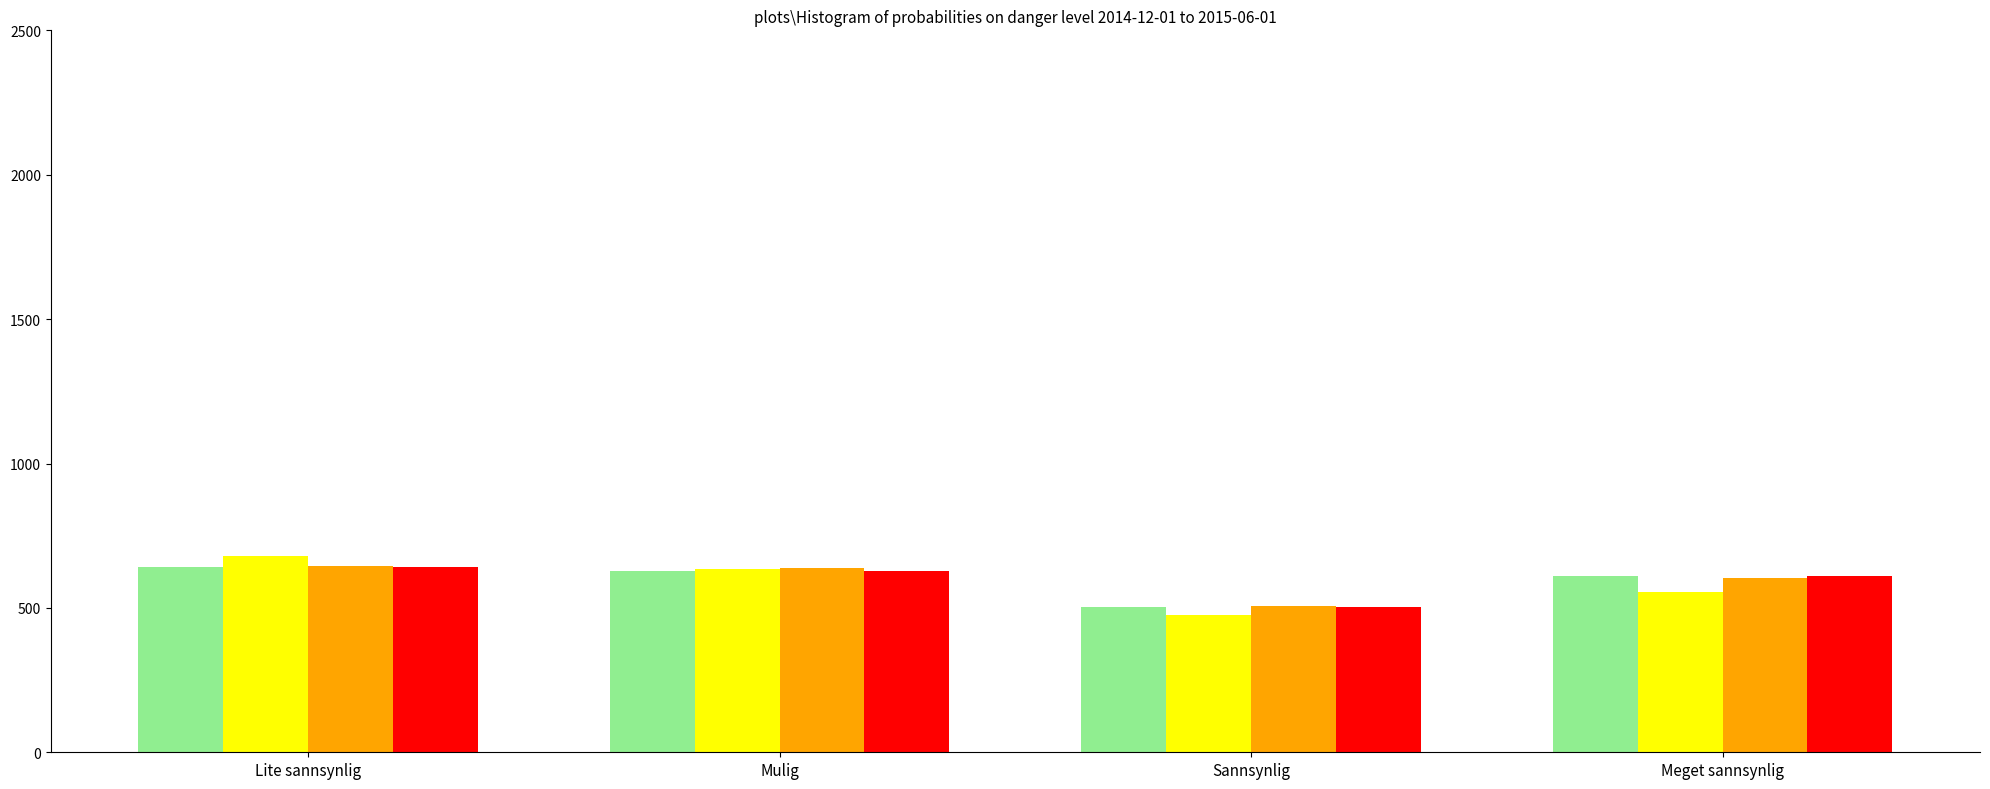

What is the spread (max minus min) of values at Meget sannsynlig?

54